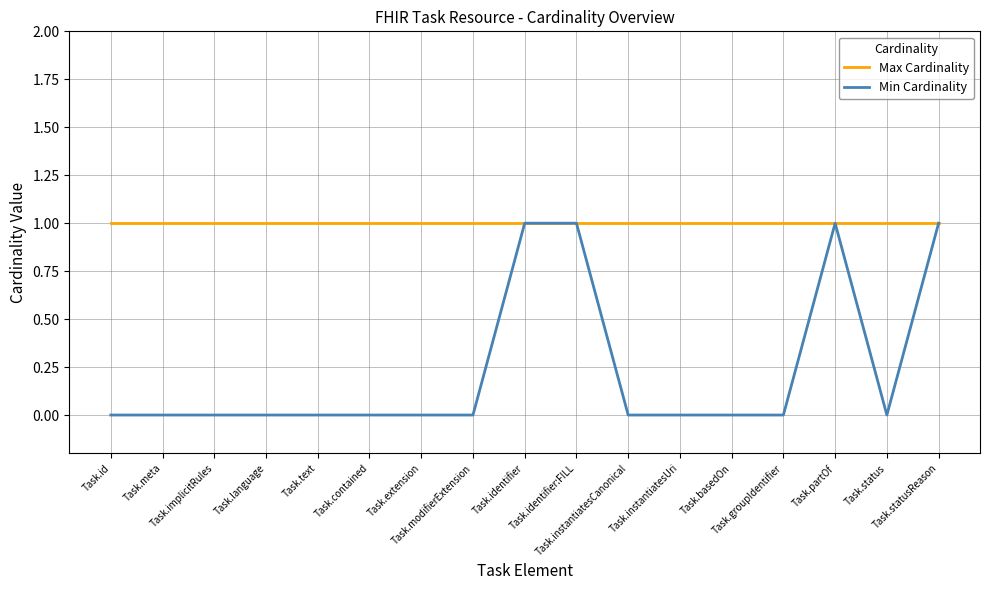

What is the greatest value displayed?

1